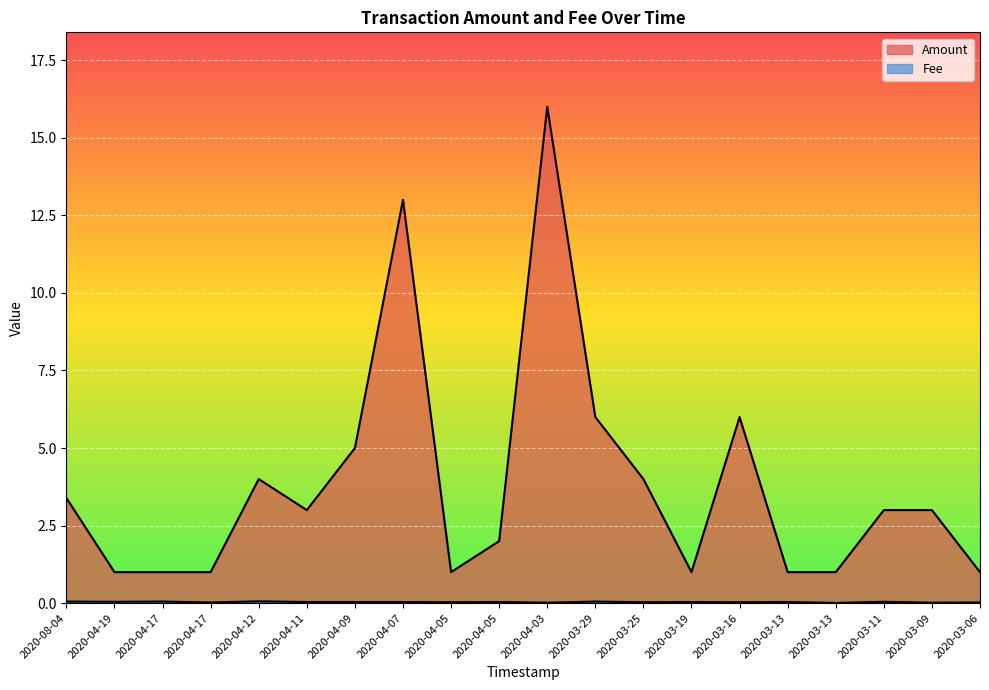

What is the highest value of the Amount series?

16.0